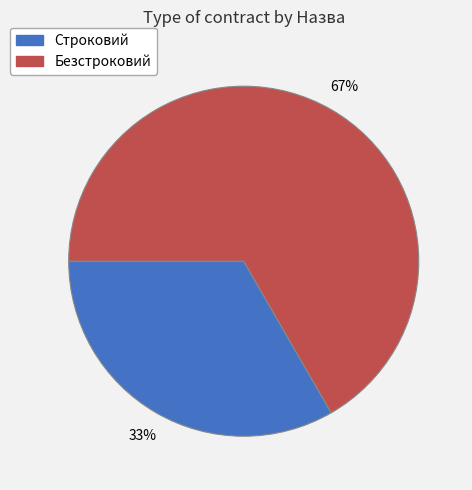

Between Строковий and Безстроковий, which is larger?

Безстроковий